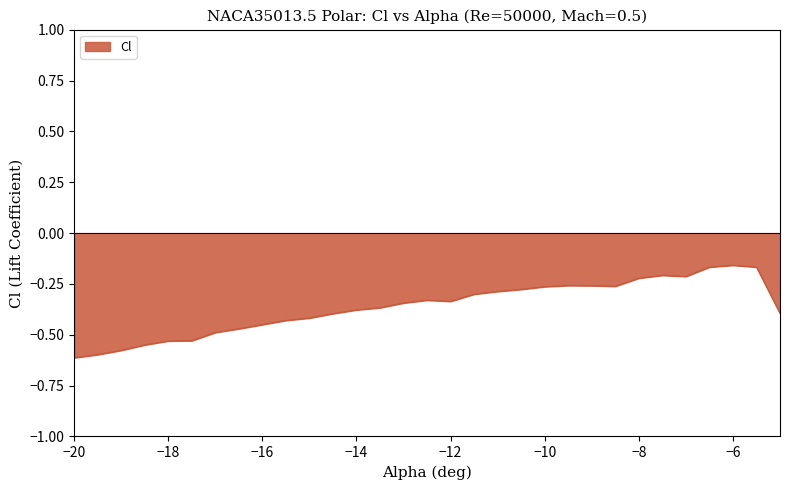

How many lines are shown in the chart?

1